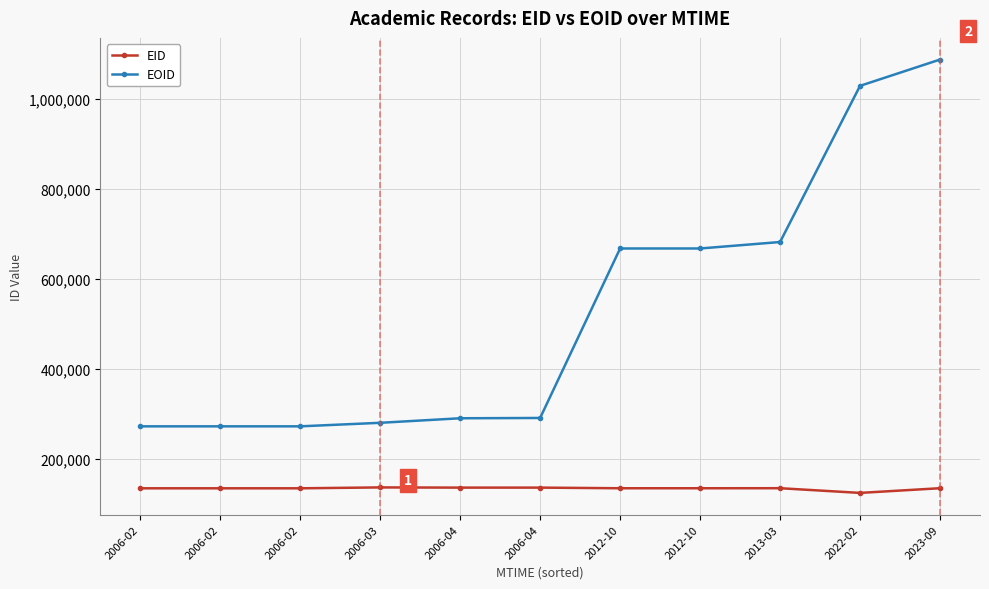

The EOID series shows 1127485 at 2012-10. True or false?

False